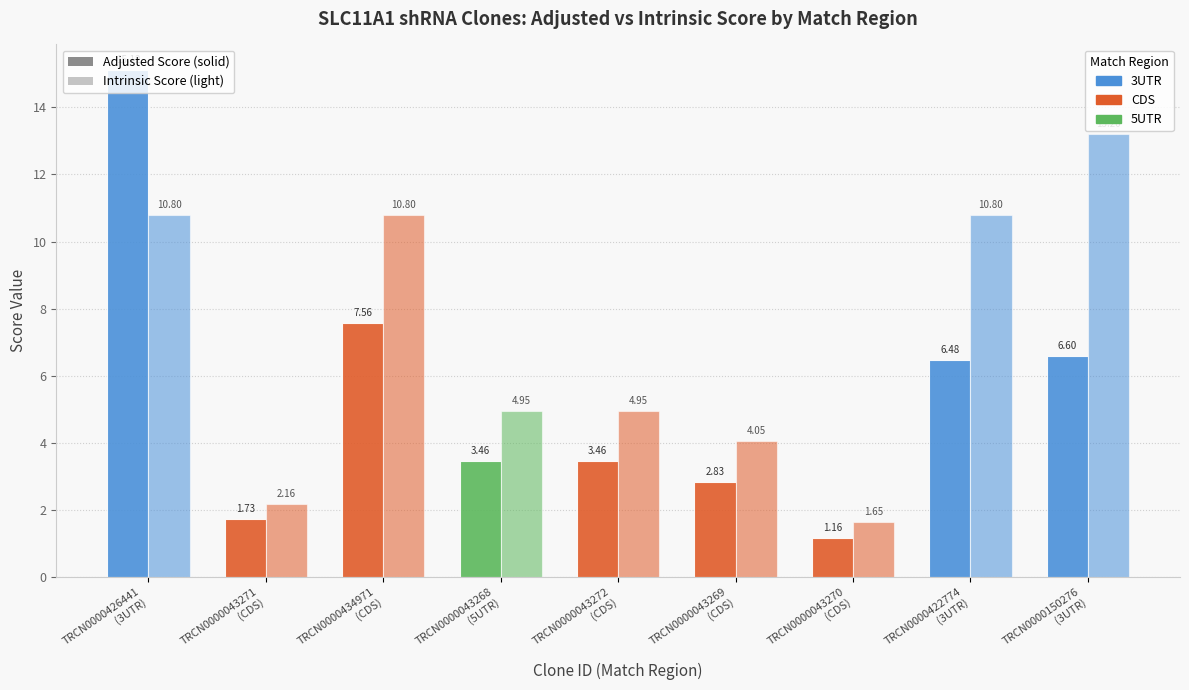

Reading left to right, transcribe all the data shown in this chart.

Adjusted Score: TRCN0000426441
(3UTR)=15.1	TRCN0000043271
(CDS)=1.7	TRCN0000434971
(CDS)=7.6	TRCN0000043268
(5UTR)=3.5	TRCN0000043272
(CDS)=3.5	TRCN0000043269
(CDS)=2.8	TRCN0000043270
(CDS)=1.2	TRCN0000422774
(3UTR)=6.5	TRCN0000150276
(3UTR)=6.6
Intrinsic Score: TRCN0000426441
(3UTR)=10.8	TRCN0000043271
(CDS)=2.2	TRCN0000434971
(CDS)=10.8	TRCN0000043268
(5UTR)=5.0	TRCN0000043272
(CDS)=5.0	TRCN0000043269
(CDS)=4.0	TRCN0000043270
(CDS)=1.6	TRCN0000422774
(3UTR)=10.8	TRCN0000150276
(3UTR)=13.2